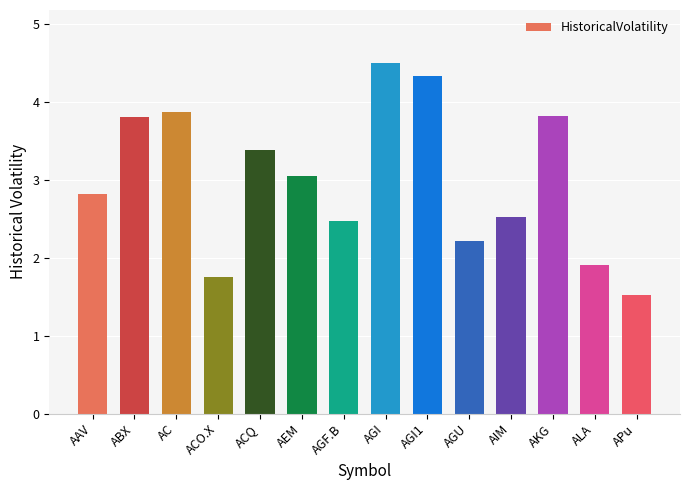

The value at AGU is 3.2. True or false?

False